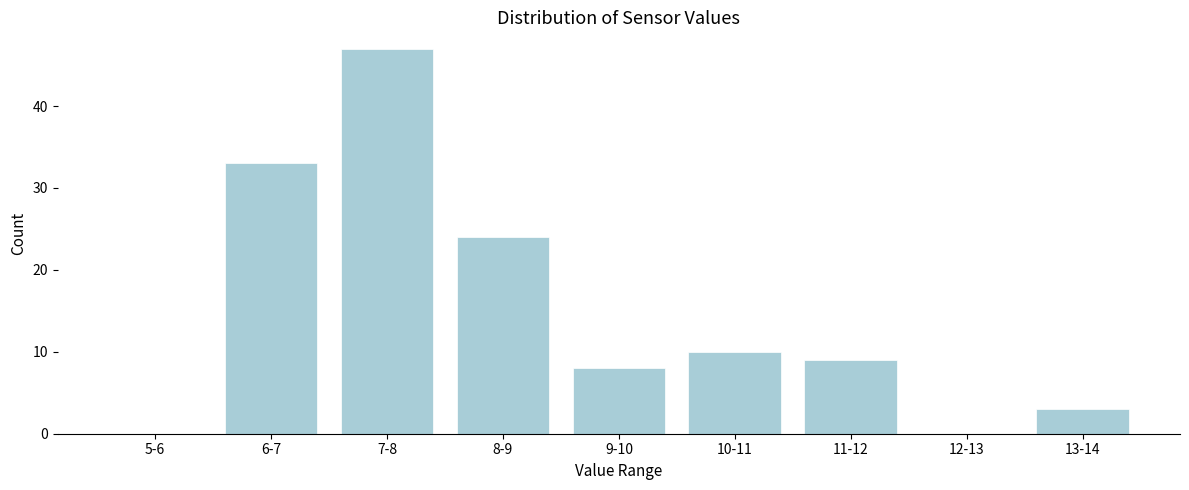

Reading left to right, what are all the values shown in this chart?

5-6=0	6-7=33	7-8=47	8-9=24	9-10=8	10-11=10	11-12=9	12-13=0	13-14=3